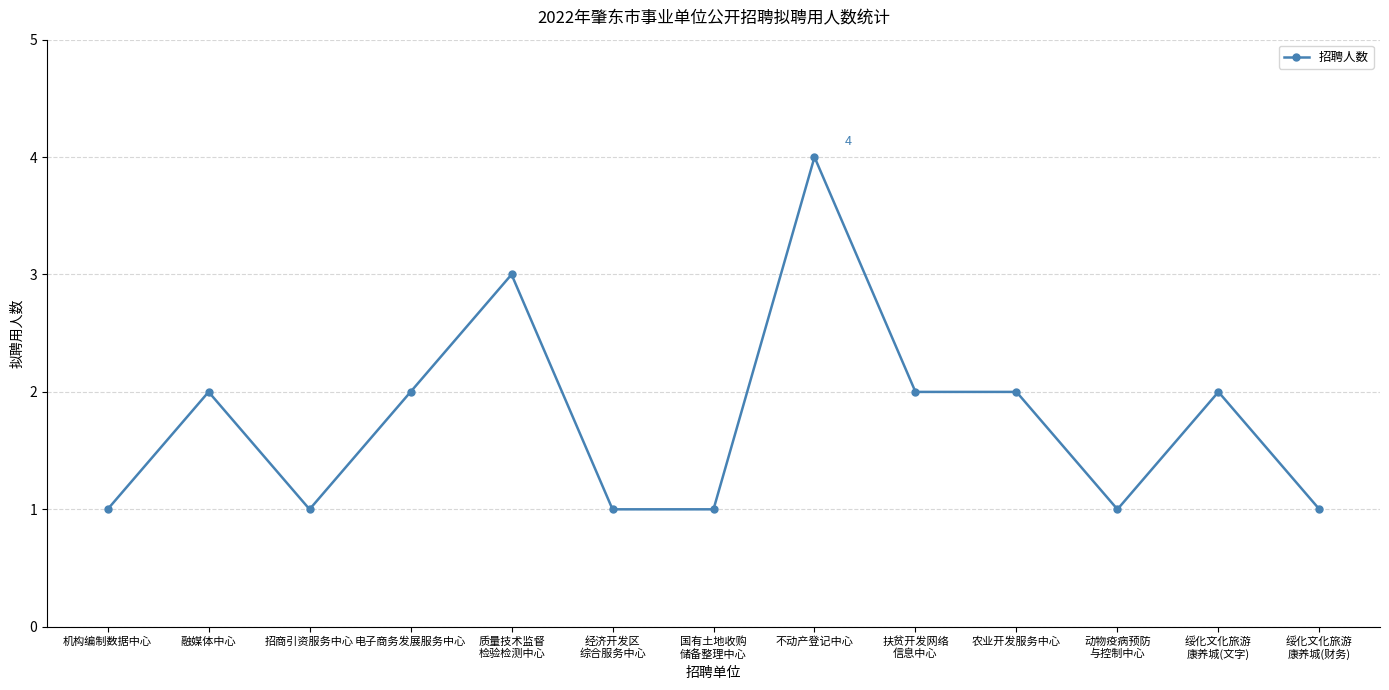

Count the values in the range 1 to 2.

11